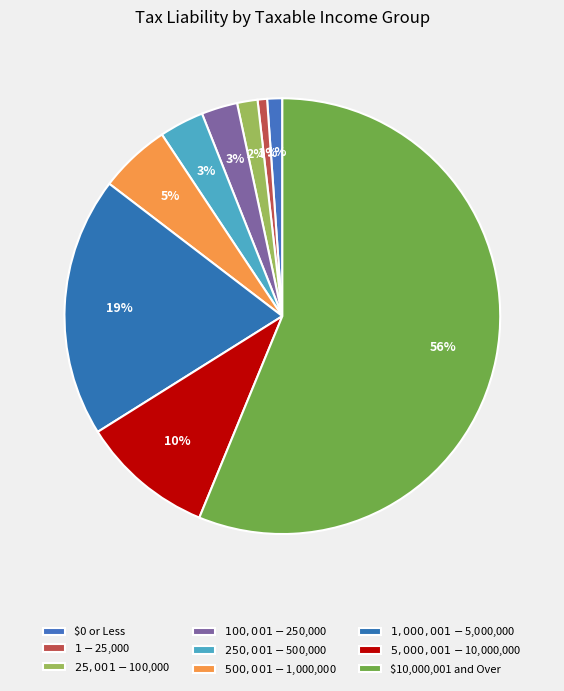

Which slice is the smallest?

$1 - $25,000